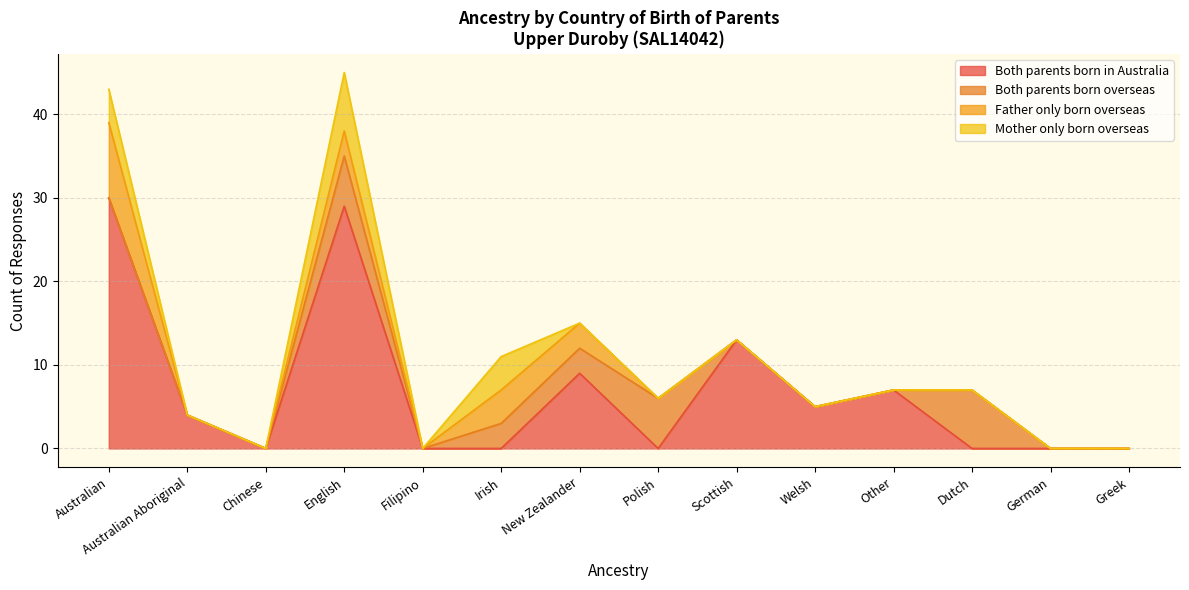

Reading left to right, list all the values displayed in this chart.

Both parents born in Australia: 30	4	0	29	0	0	9	0	13	5	7	0	0	0
Both parents born overseas: 0	0	0	6	0	3	3	6	0	0	0	7	0	0
Father only born overseas: 9	0	0	3	0	4	3	0	0	0	0	0	0	0
Mother only born overseas: 4	0	0	7	0	4	0	0	0	0	0	0	0	0